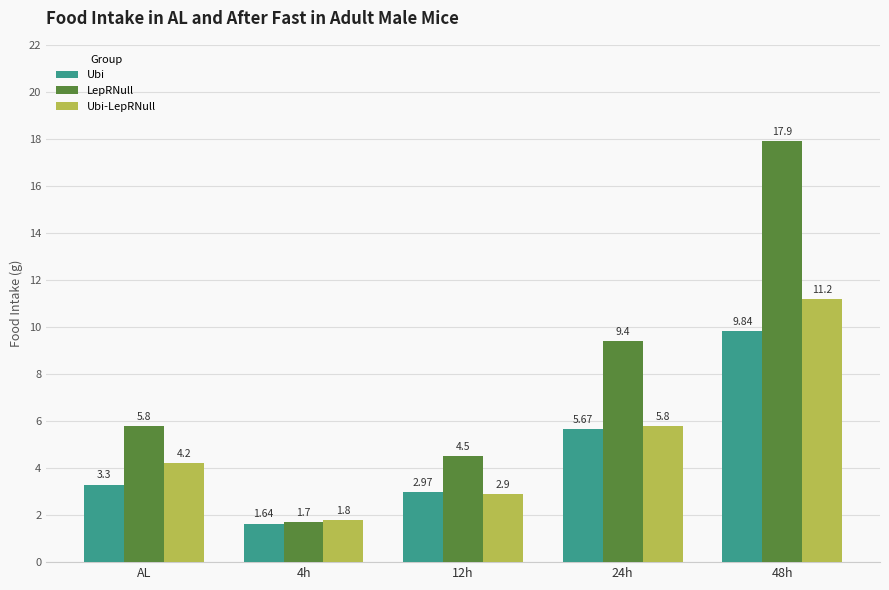

Rank the series at 12h from highest to lowest value.

LepRNull, Ubi, Ubi-LepRNull